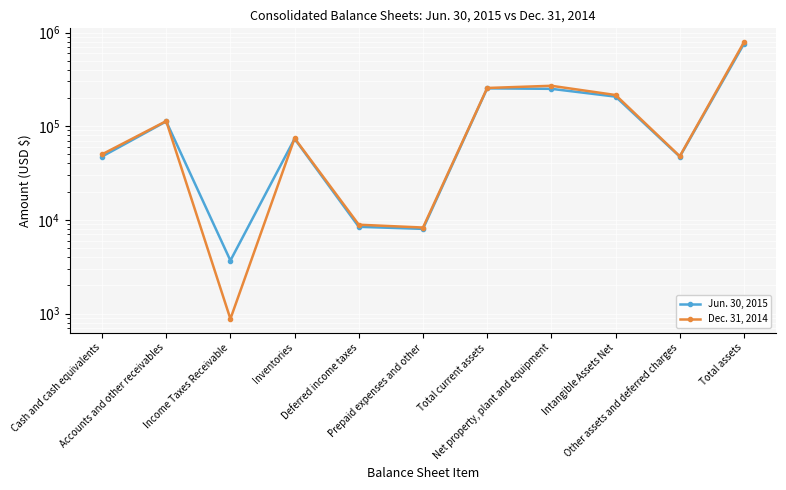

What is the sum of the Dec. 31, 2014 values at Deferred income taxes and Net property, plant and equipment?

278834